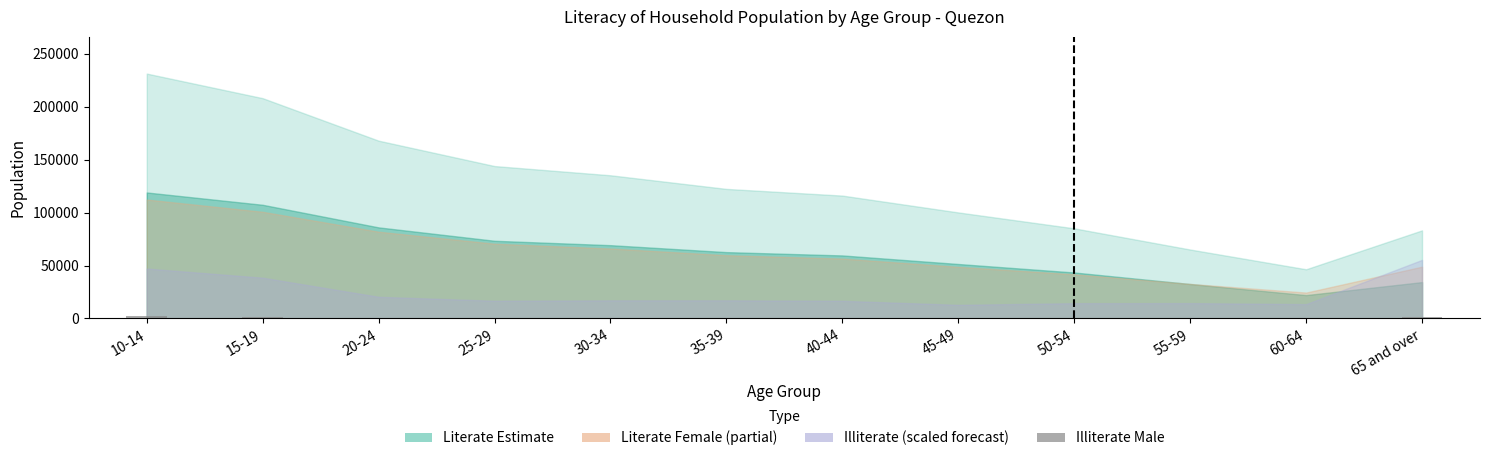

Rank the categories by value from lowest to highest.

60-64, 45-49, 55-59, 50-54, 30-34, 35-39, 25-29, 40-44, 20-24, 65 and over, 15-19, 10-14